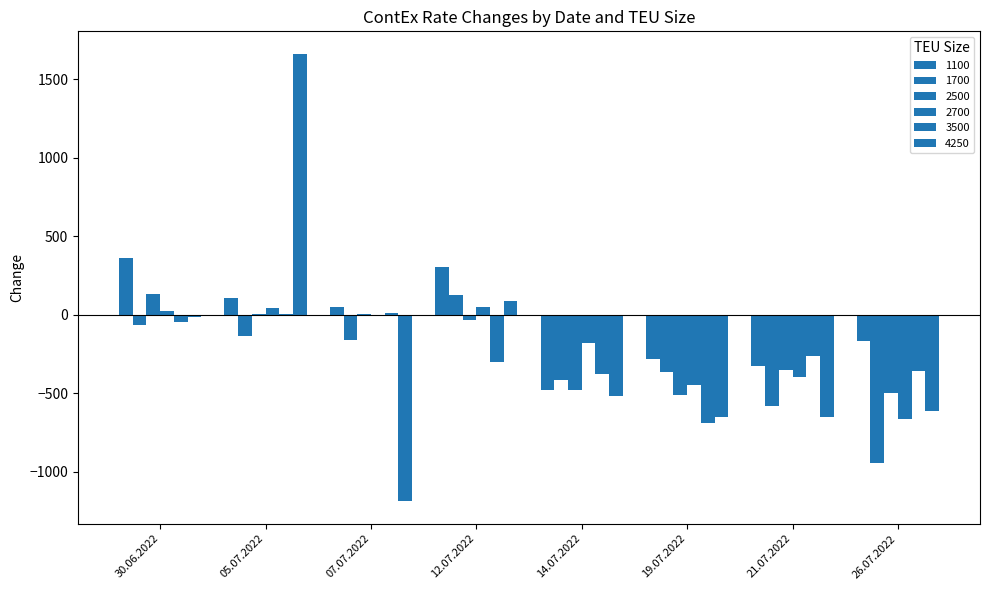

What is the spread (max minus min) of values at 21.07.2022?

385